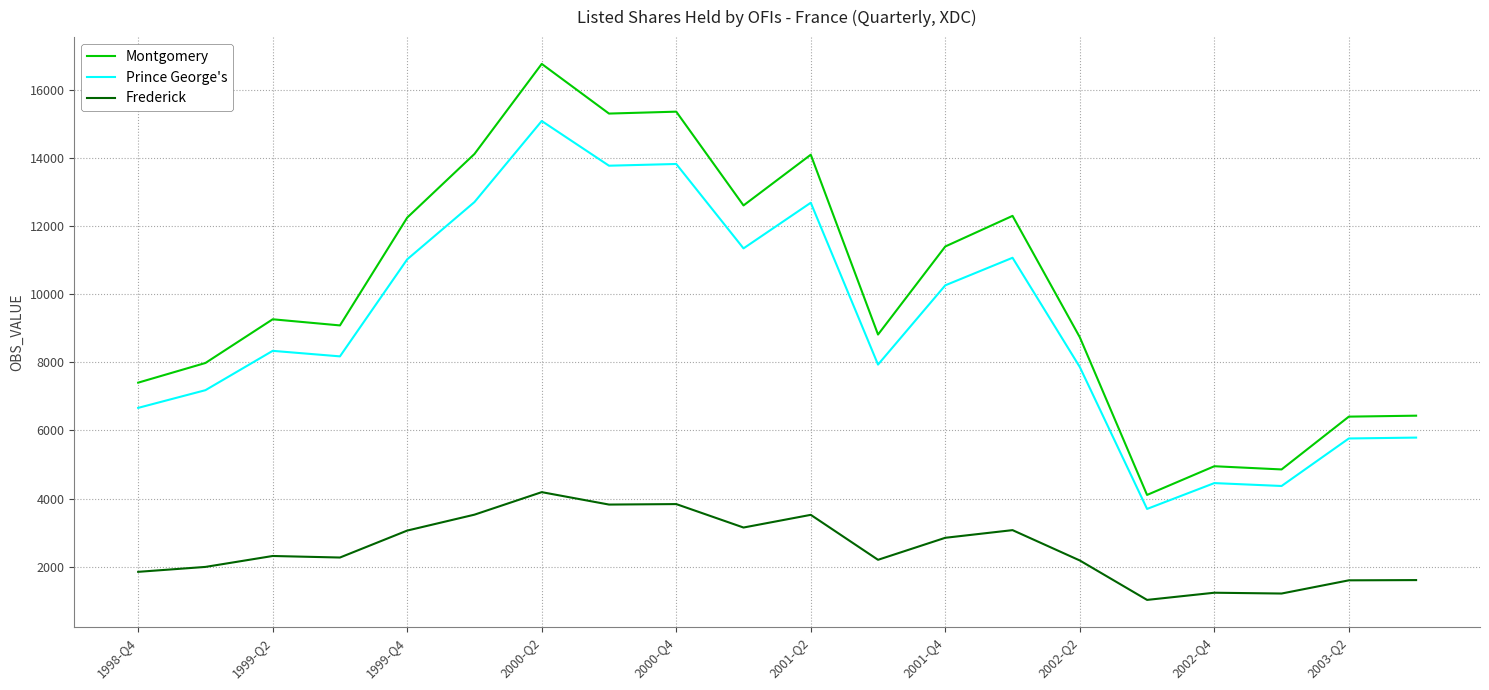

What is the minimum value for Frederick?

1026.5